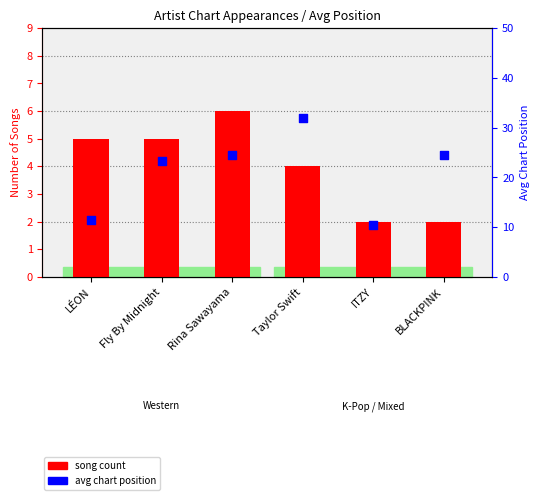

At how many categories does at least one series exceed 27?

1